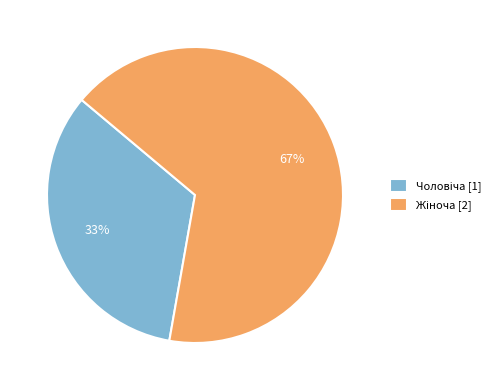

Does any single category account for the majority?

Yes